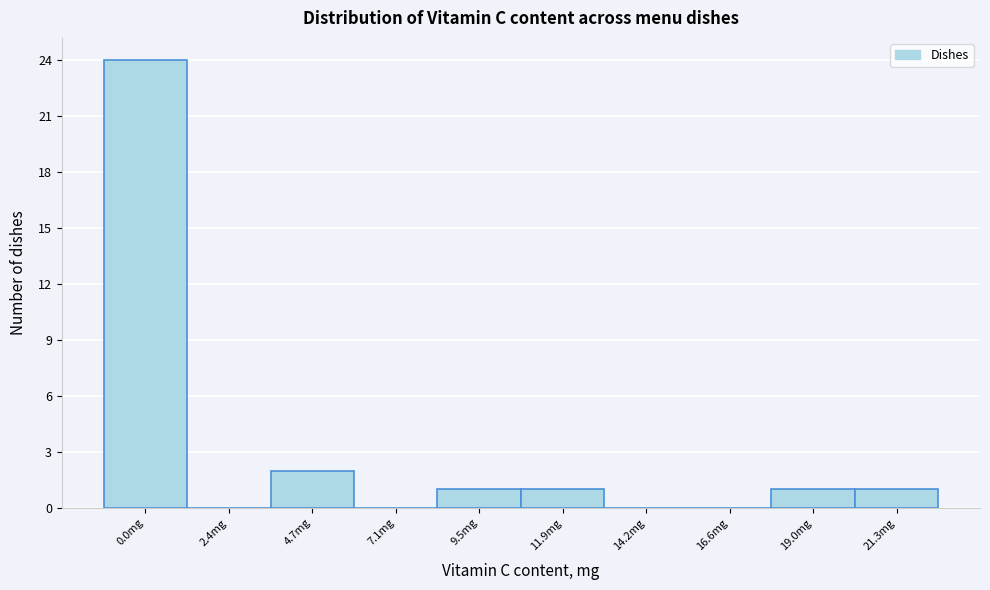

Reading left to right, list all the values displayed in this chart.

0.0mg=24	2.4mg=0	4.7mg=2	7.1mg=0	9.5mg=1	11.9mg=1	14.2mg=0	16.6mg=0	19.0mg=1	21.3mg=1